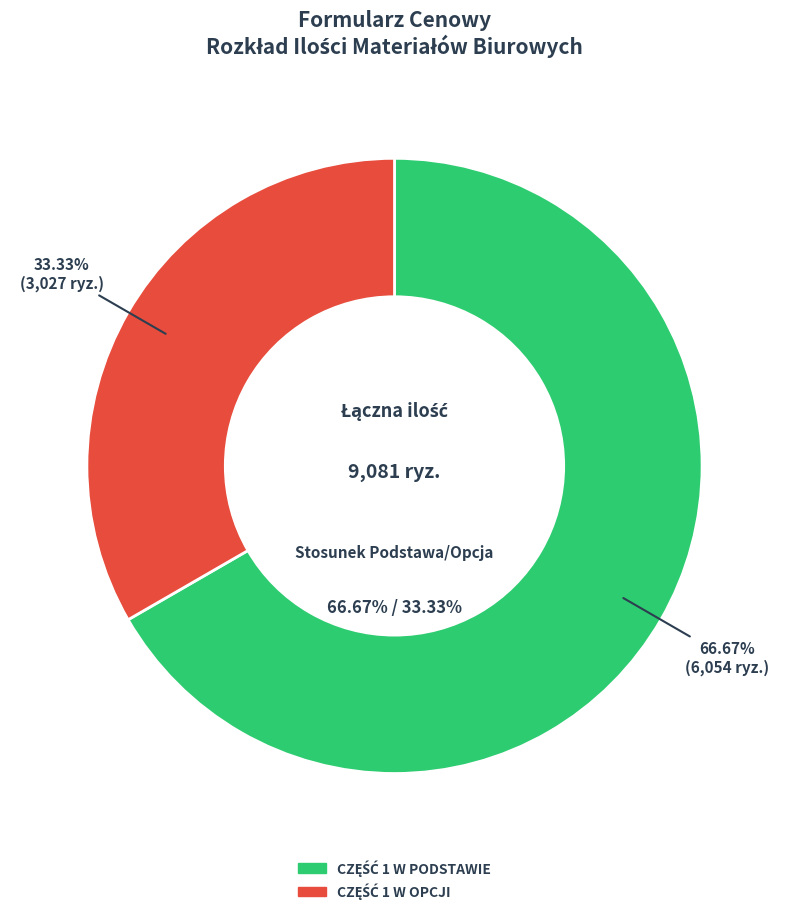

True or false: Papier ksero kolor A4 zielony (OPCJA) accounts for 1% of the total.

False